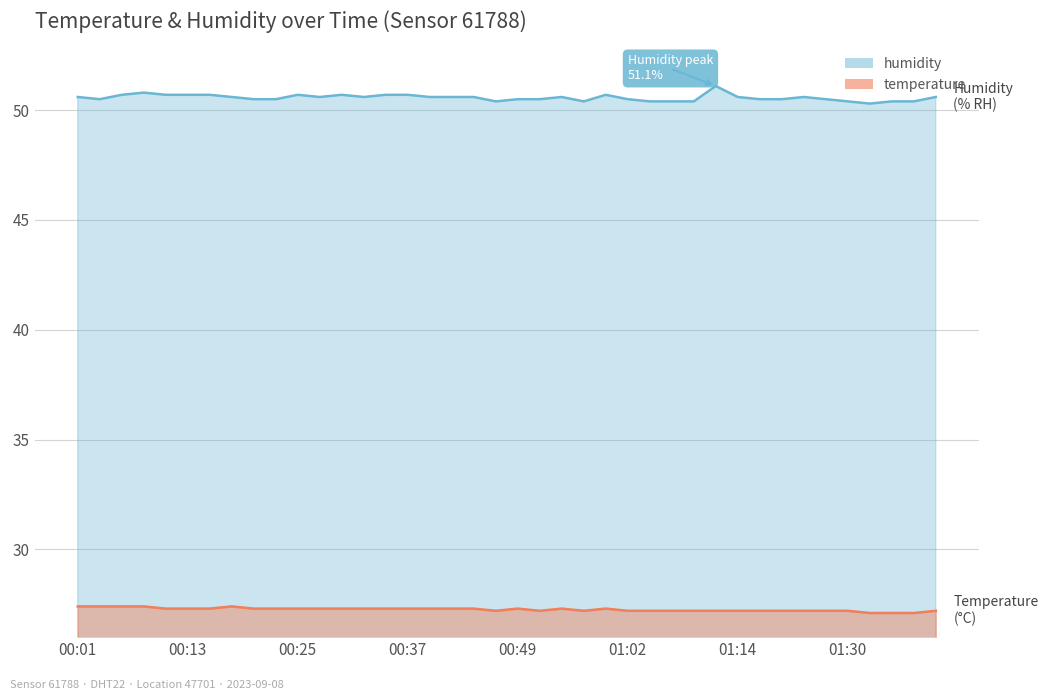

Count the number of categories in the chart.

40